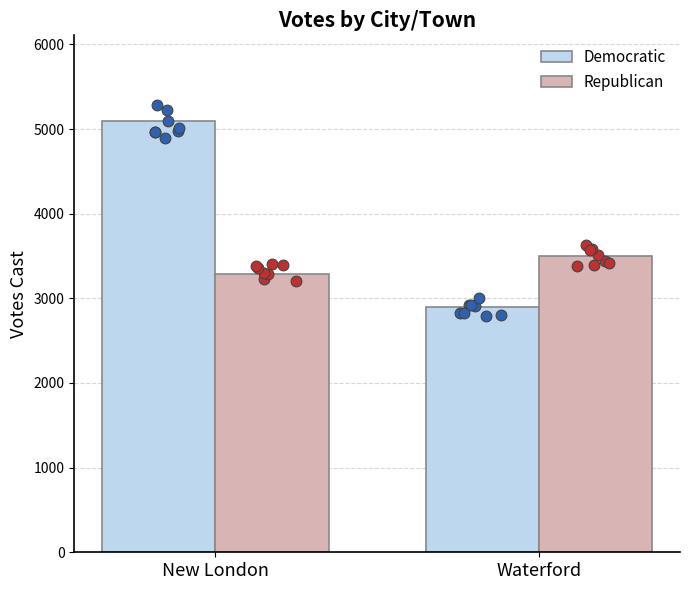

At how many categories does at least one series exceed 3421?

2